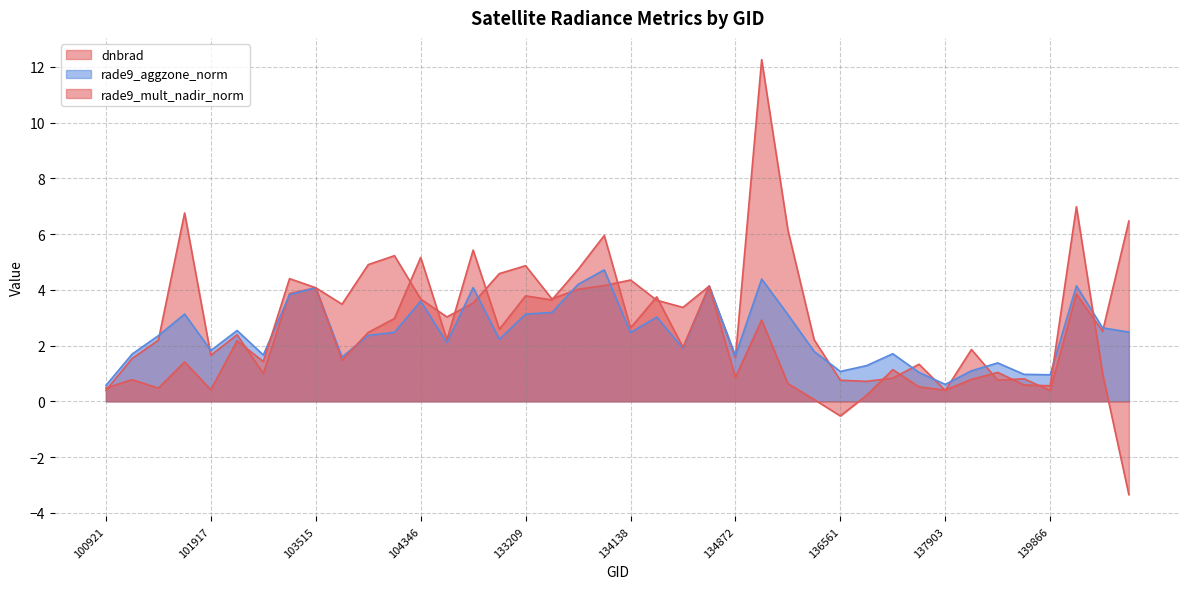

At which category does rade9_mult_nadir_norm reach its first local peak?

101303